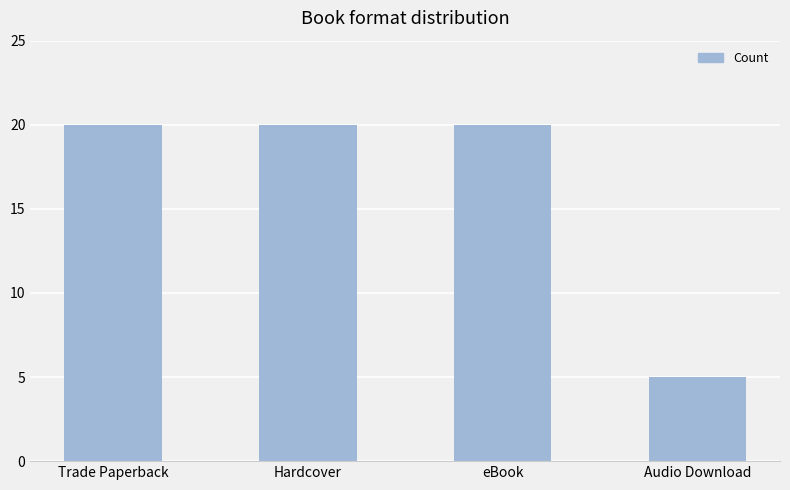

Reading left to right, what are all the values shown in this chart?

Trade Paperback=20	Hardcover=20	eBook=20	Audio Download=5